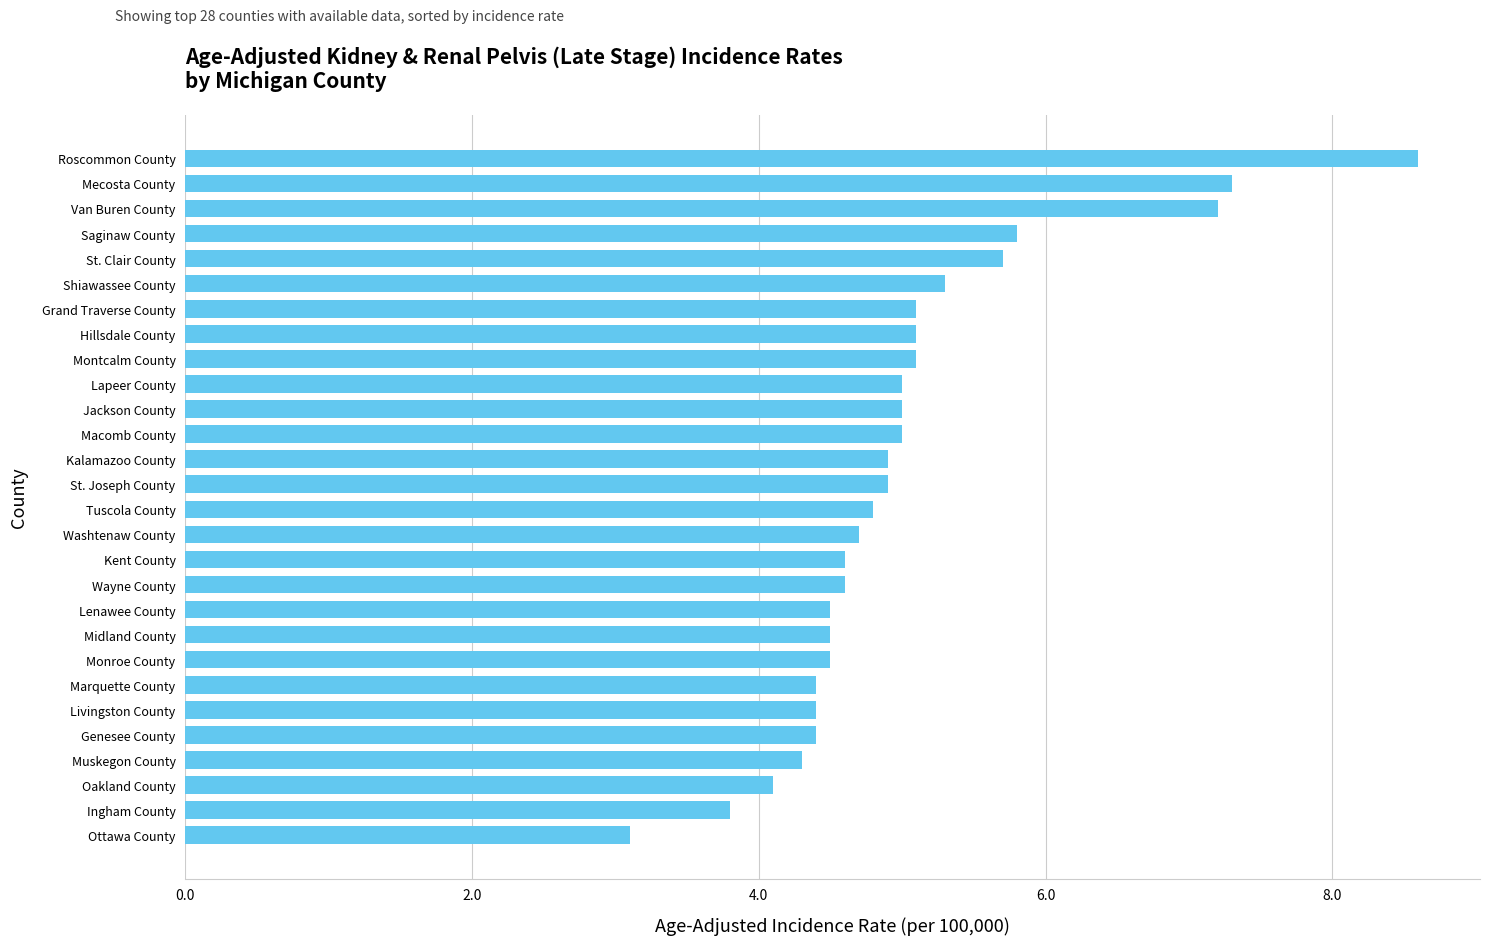

What is the average value?

5.0